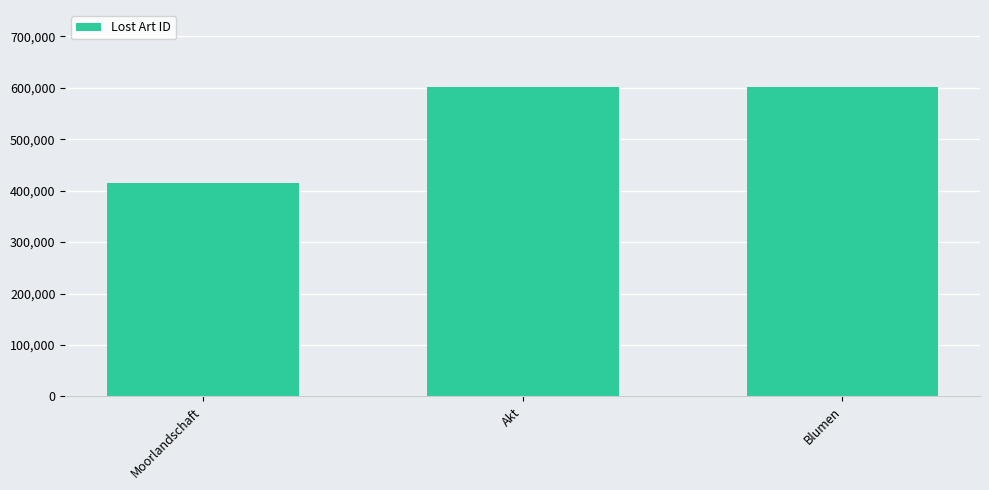

What is the difference between the values at Akt and Blumen?

1